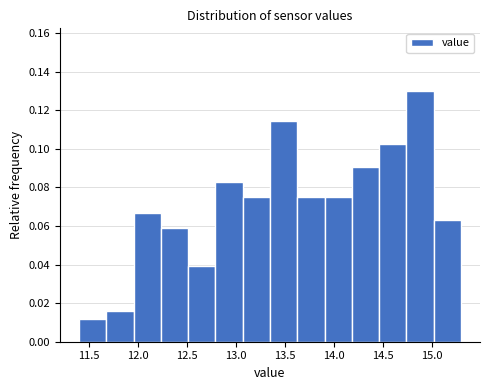

Reading left to right, transcribe this chart: for each bar, give the range it covers on the x-axis and its height. Neither the bar edges nor the heights are printed on the chart, so give them approximately, as read against the axes.

11.40 to 11.70: 0.012
11.70 to 11.95: 0.016
11.95 to 12.25: 0.066
12.25 to 12.50: 0.060
12.50 to 12.80: 0.040
12.80 to 13.05: 0.082
13.05 to 13.35: 0.074
13.35 to 13.65: 0.114
13.65 to 13.90: 0.074
13.90 to 14.20: 0.074
14.20 to 14.45: 0.090
14.45 to 14.75: 0.102
14.75 to 15.00: 0.130
15.00 to 15.30: 0.062